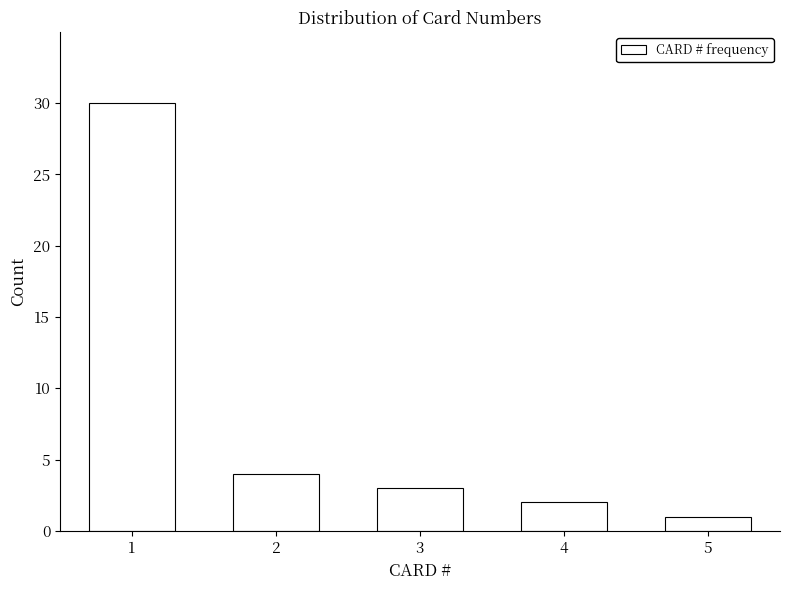

Reading left to right, what are all the values shown in this chart?

1=30	2=4	3=3	4=2	5=1